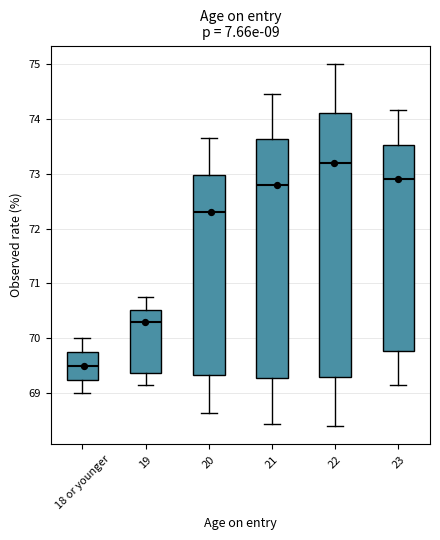

Where does the median line of the box for 18 or younger sit on the y-axis? The values are not printed on the chart, so give them approximately, as read against the axis.

69.5